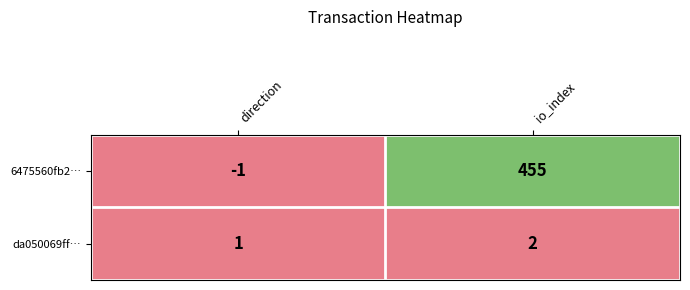

At which category is the sum across all series the highest?

io_index